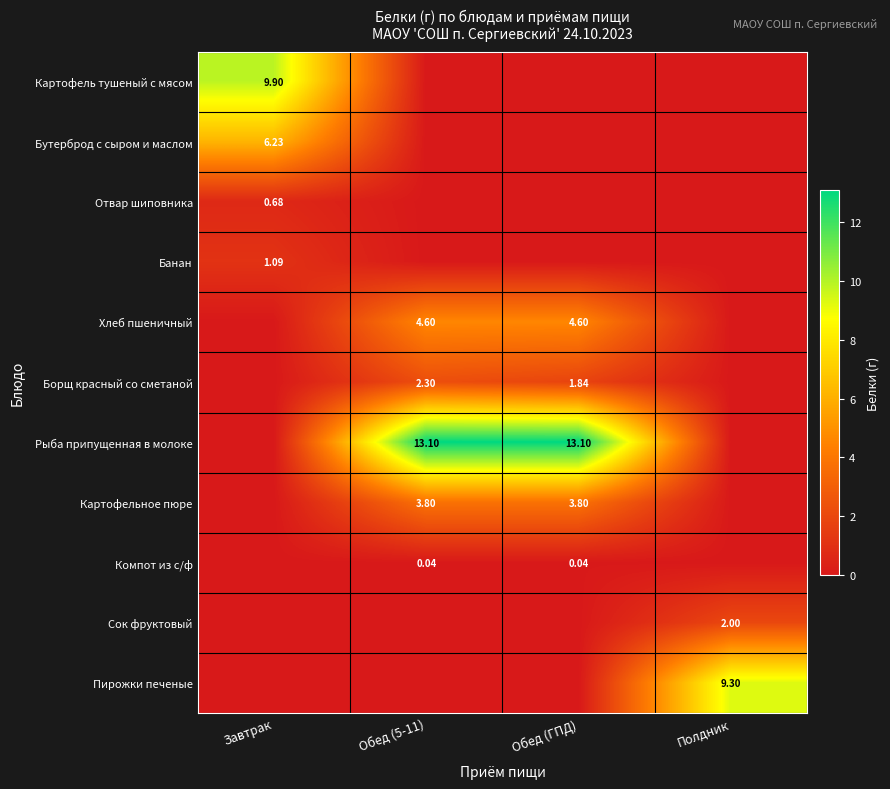

What is the average value of the Банан series?

0.3